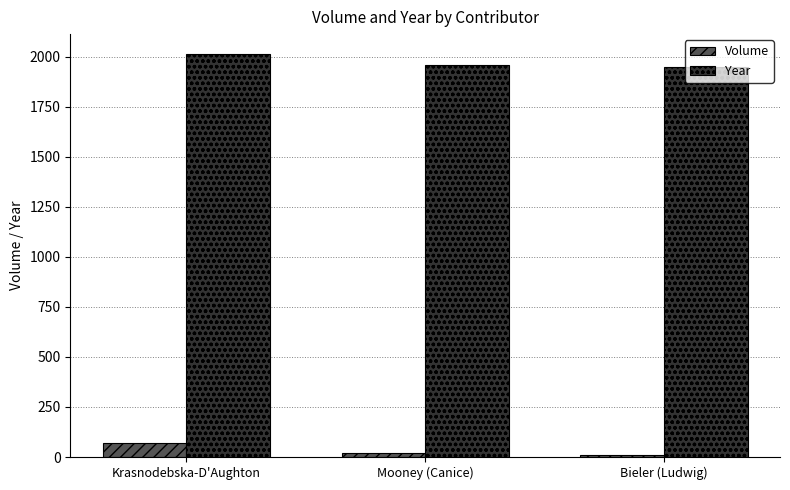

Which series has the largest range (max minus min)?

Year